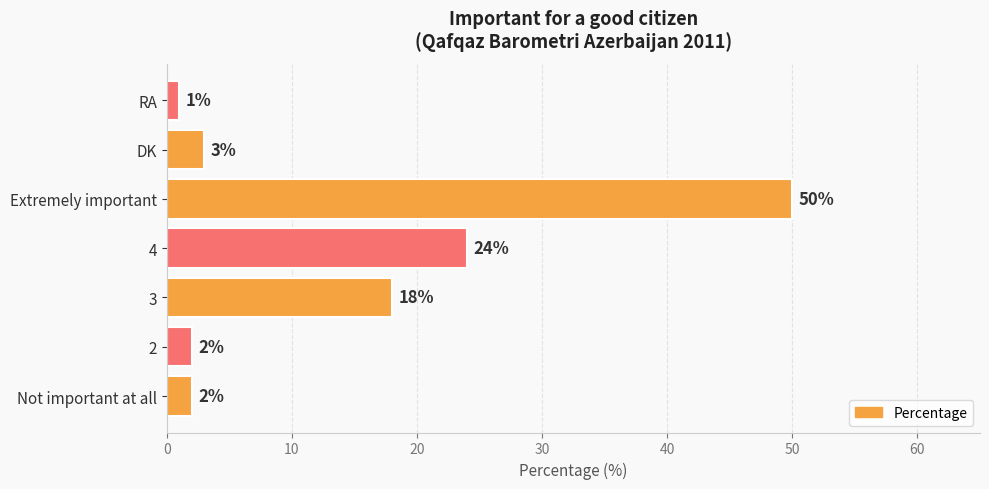

What is the greatest value displayed?

50